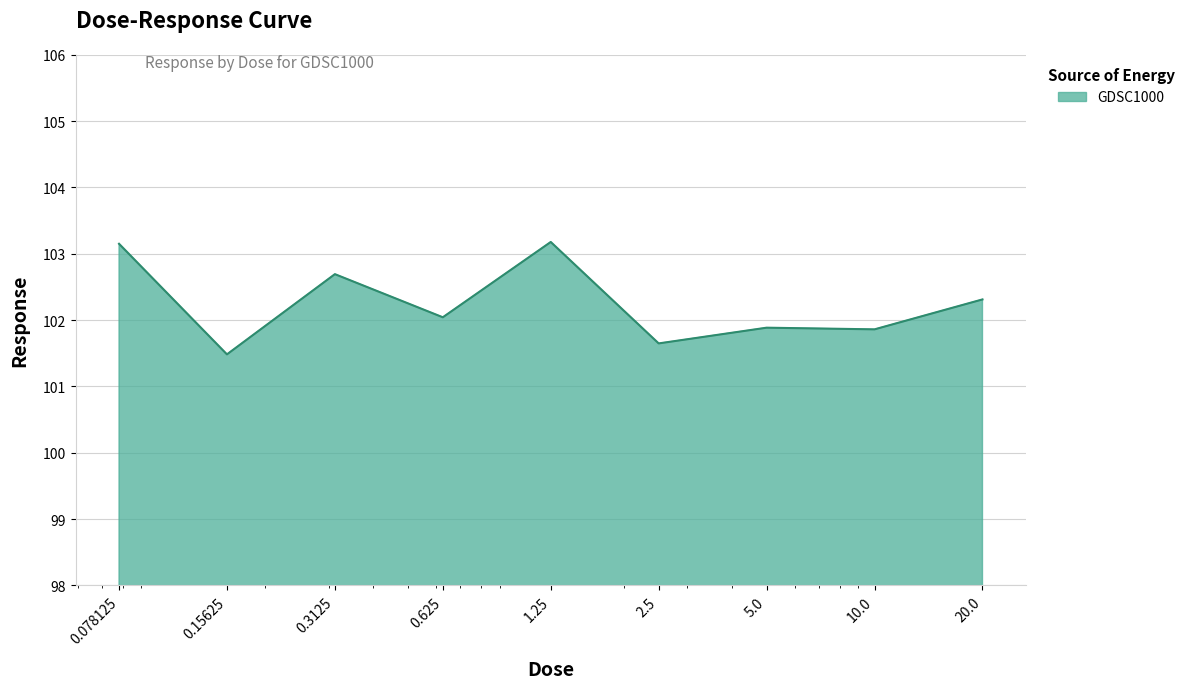

What is the minimum value shown in the chart?

101.5